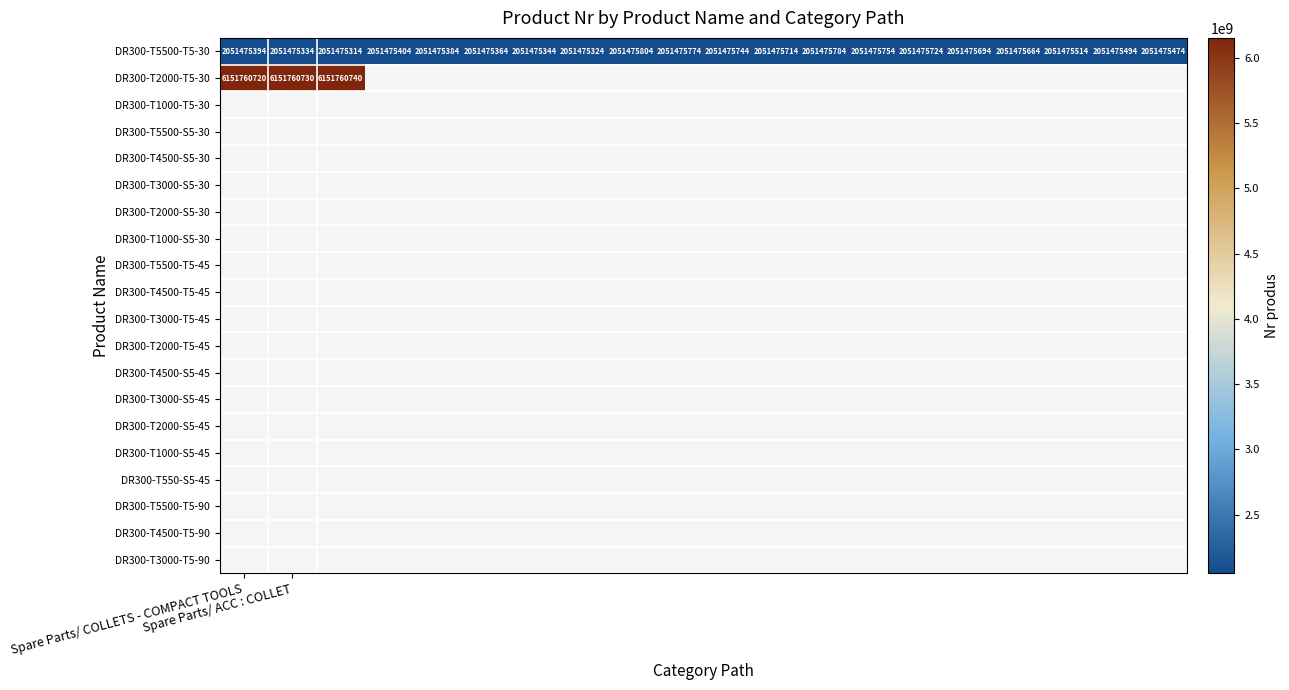

What is the spread (max minus min) of values at Spare Parts/ COLLETS - COMPACT TOOLS?

4100285326